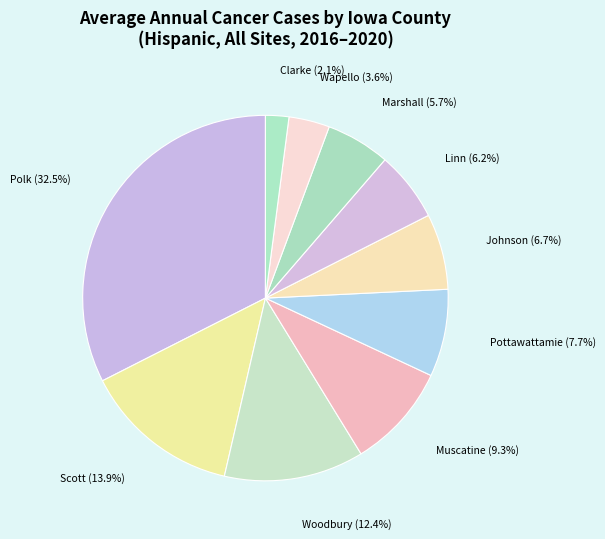

How many segments does this pie chart have?

10